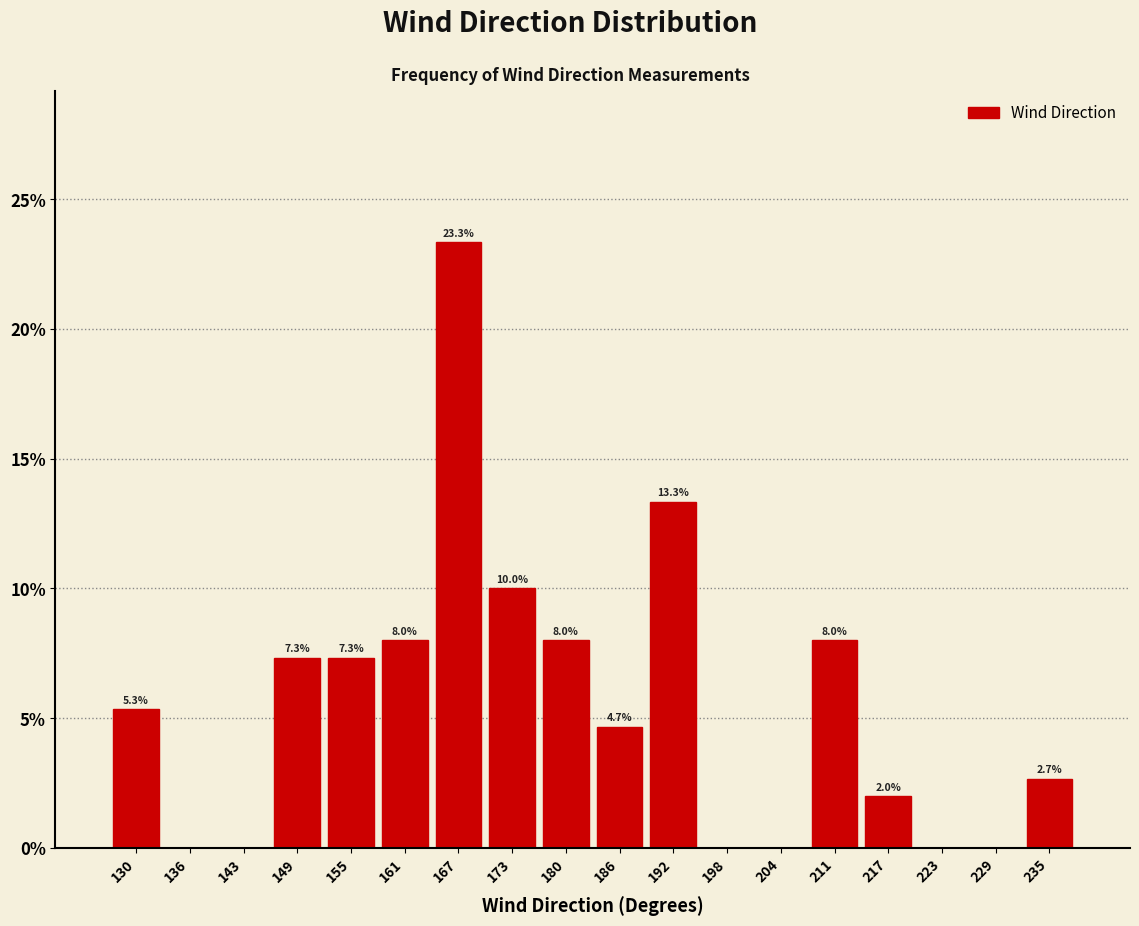

Over which range of the x-axis is the bar tallest?

165 to 171